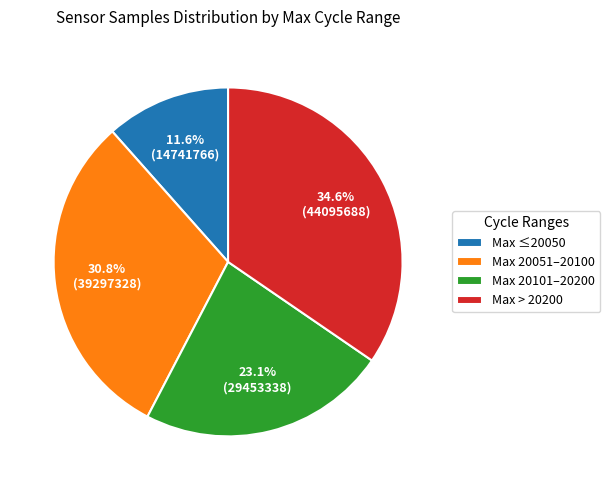

Between Max 20051–20100 and Max ≤20050, which is larger?

Max 20051–20100